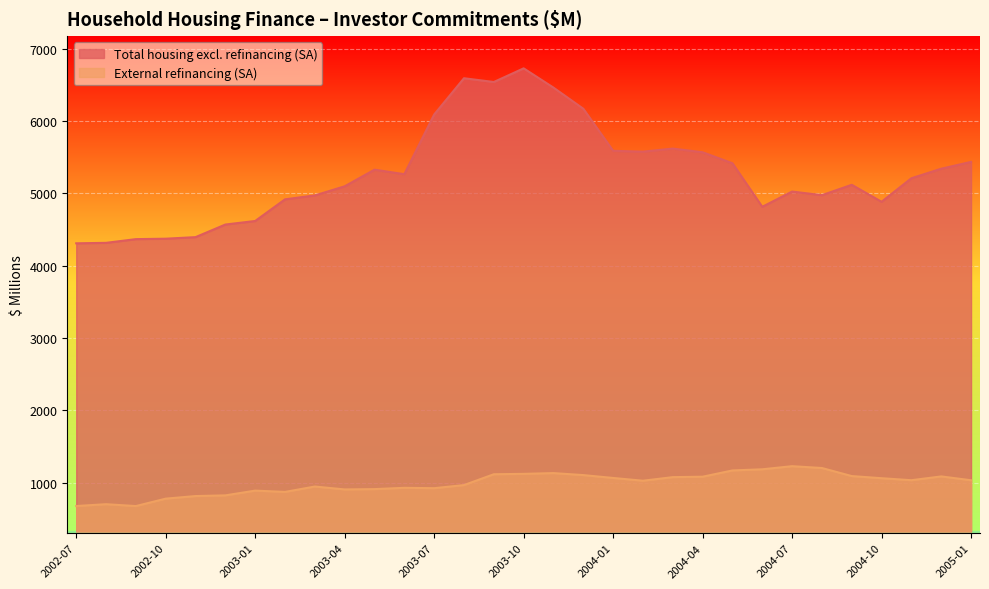

What is the total value across all series at 2004-12?

6426.0